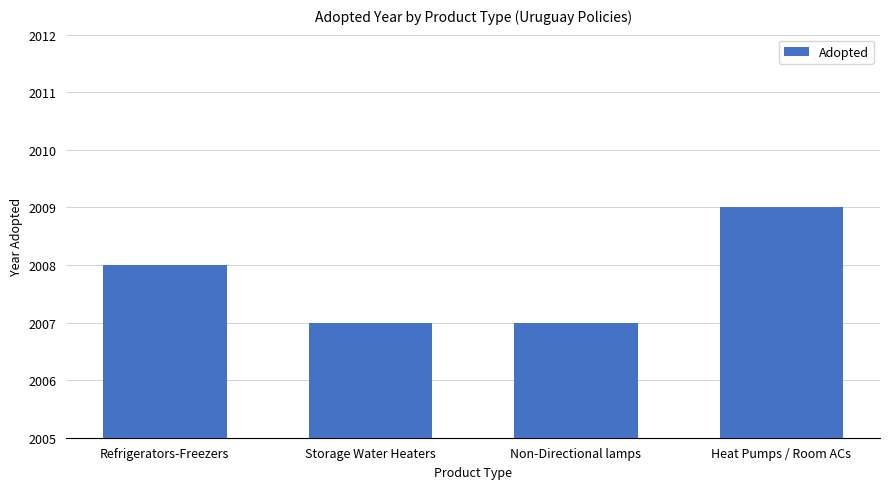

Read the value at Refrigerators-Freezers.

2008